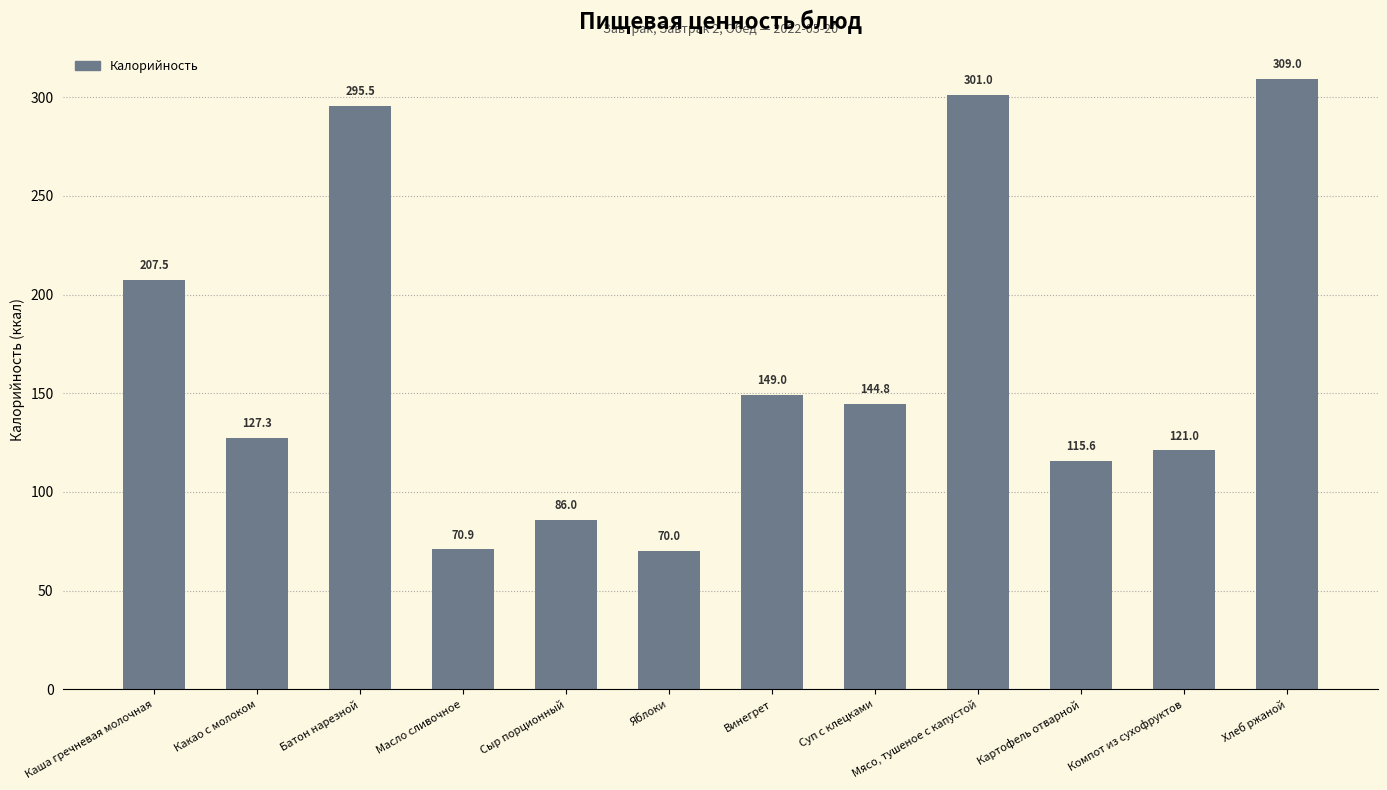

The chart shows a value of 51.3 at Винегрет. True or false?

False